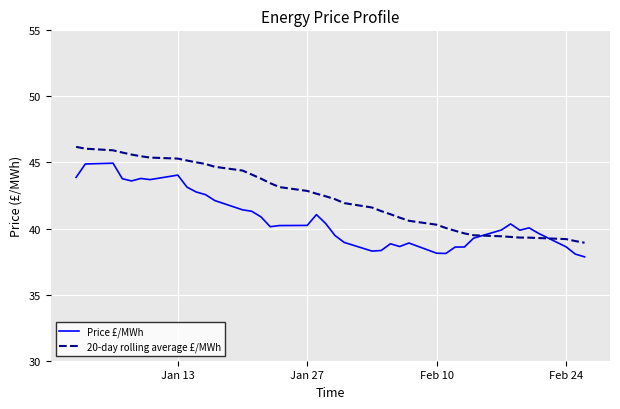

Rank the series by their average value, from highest to lowest.

20-day rolling average £/MWh, Price £/MWh